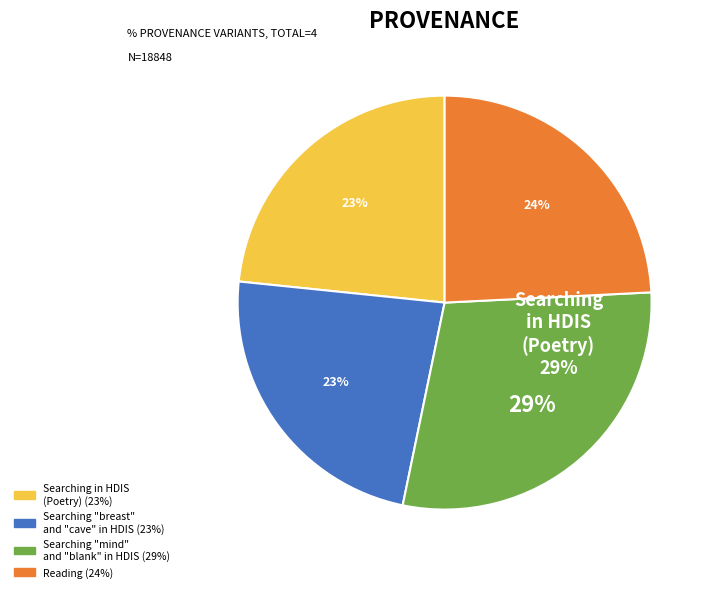

Do Searching in HDIS (Poetry) and Searching mind and blank in HDIS together represent more than half of the pie?

Yes